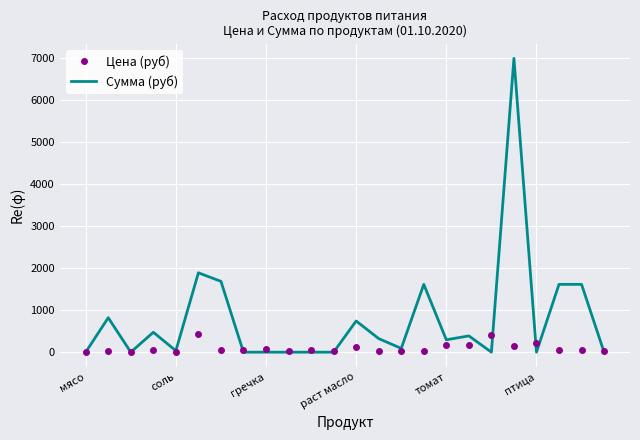

Which series has the largest total across all categories?

Сумма (руб)